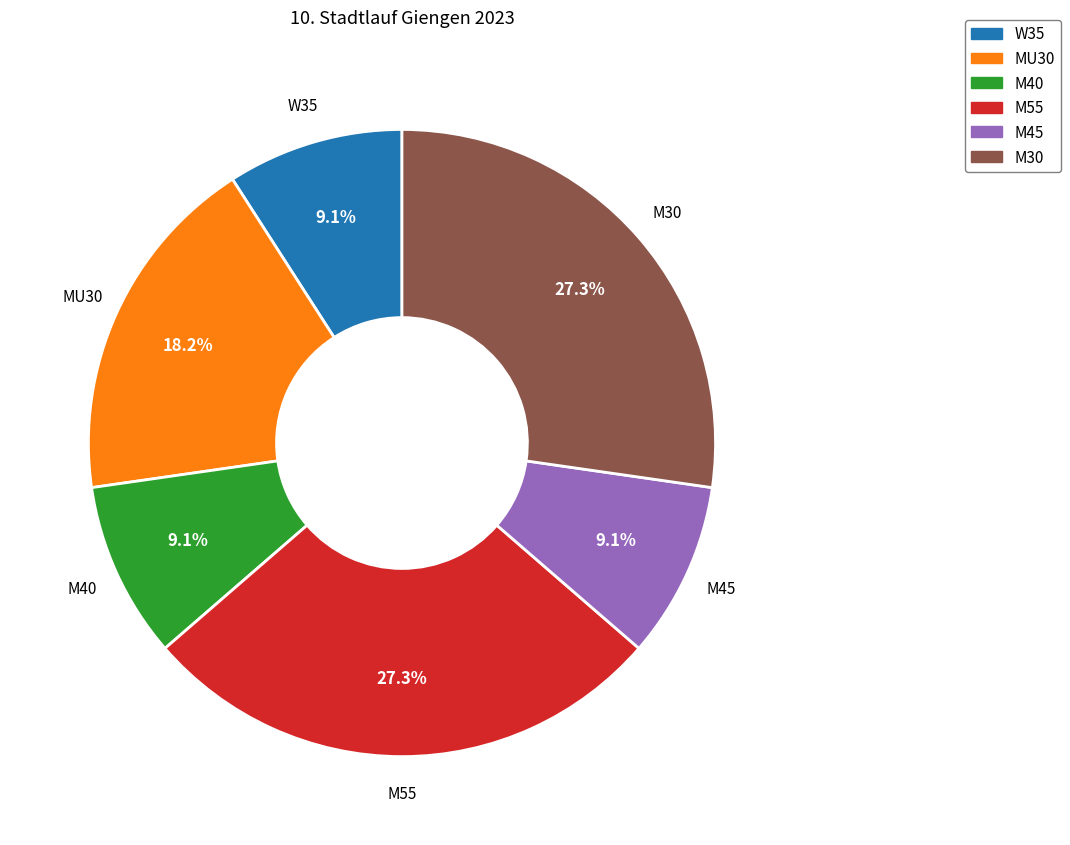

The W35 slice represents 9% of the pie. True or false?

True